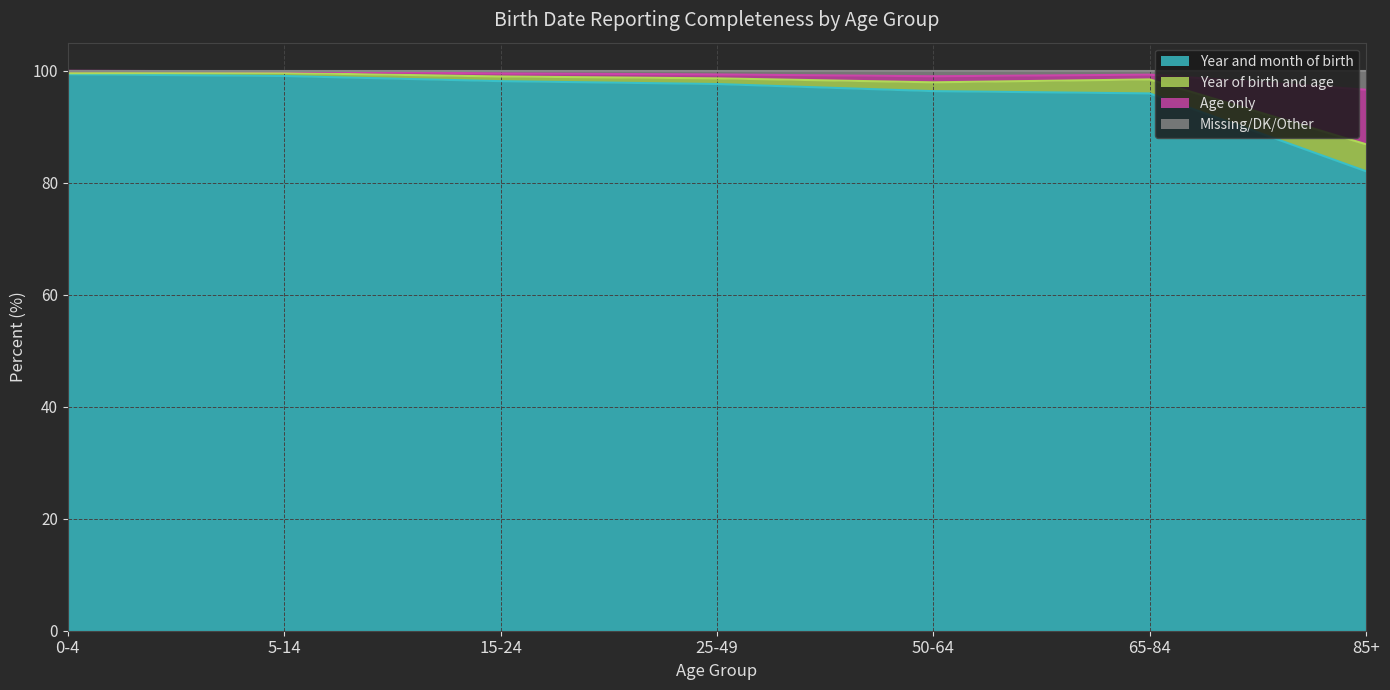

What is the total value across all series at 15-24?

100.0